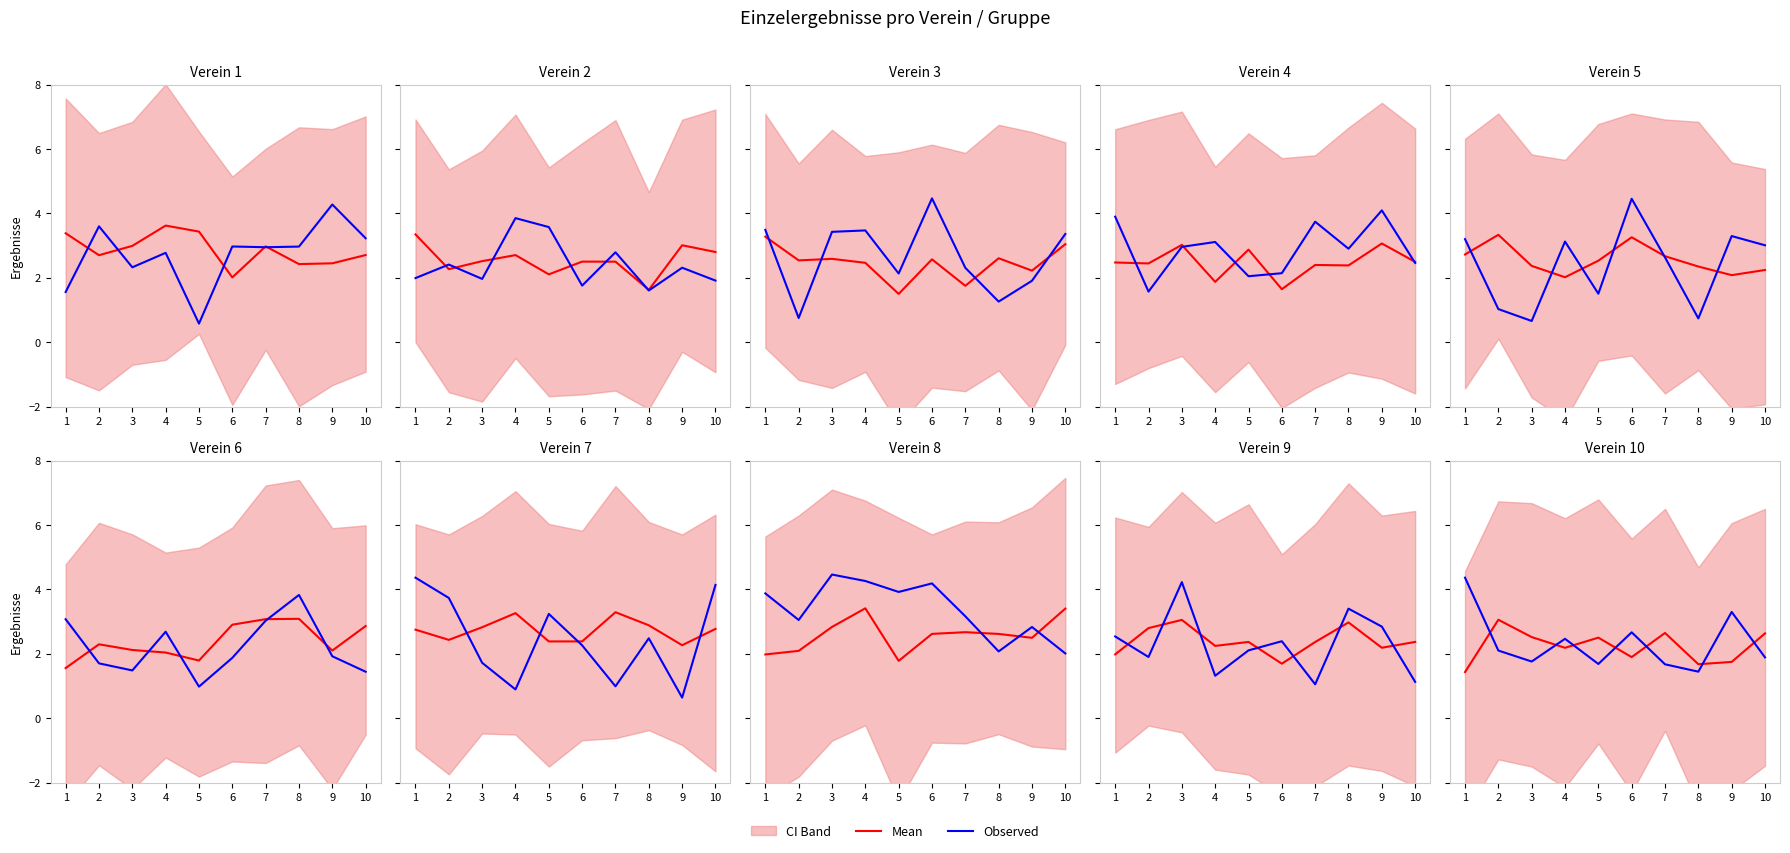

What is the difference between the highest and lowest values at 9?

1.6